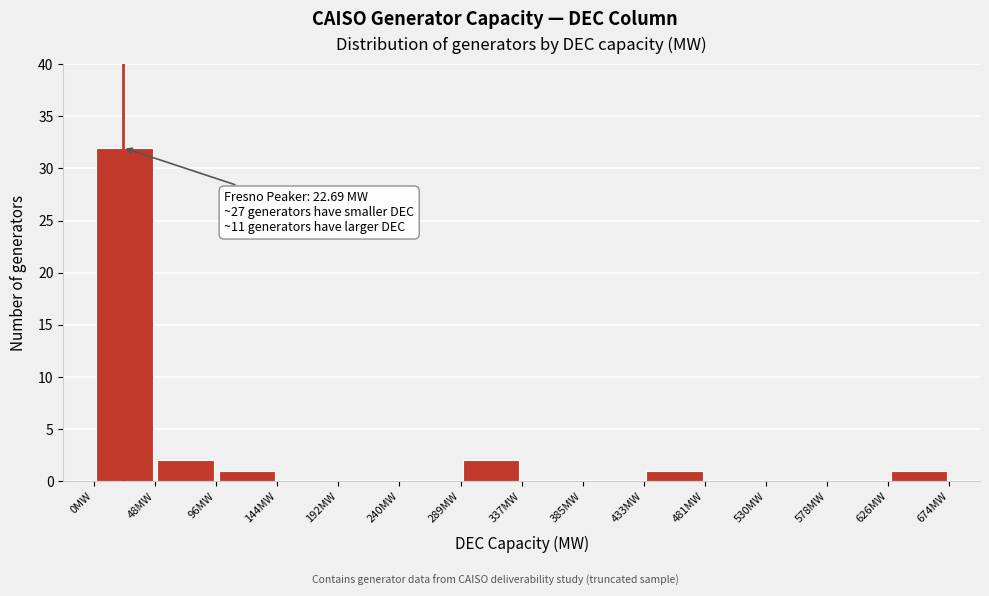

Over which range of the x-axis is the bar tallest?

0 to 50